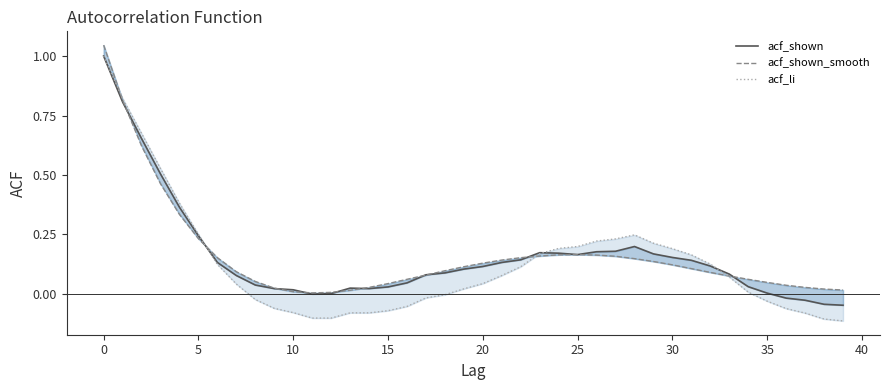

What is the sum of the acf_shown_smooth values at 39 and 26?

0.2